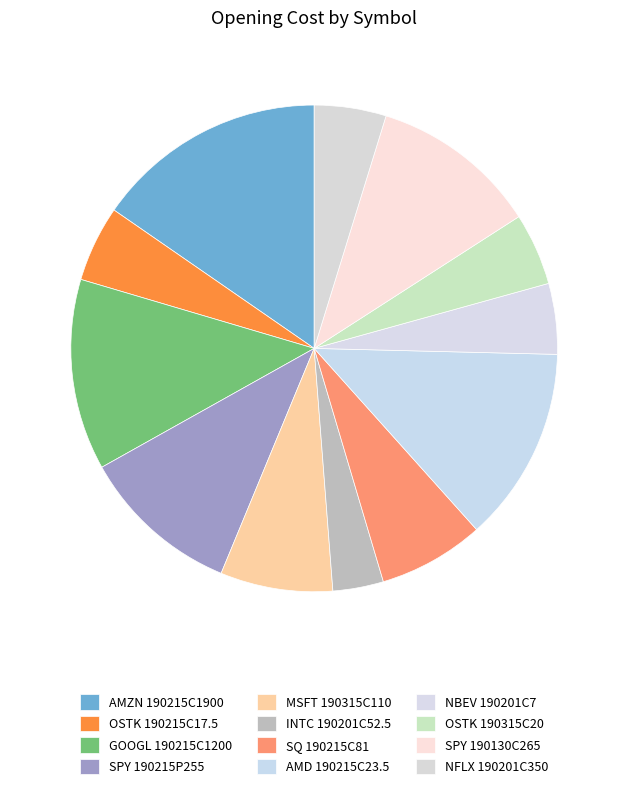

How many segments does this pie chart have?

12